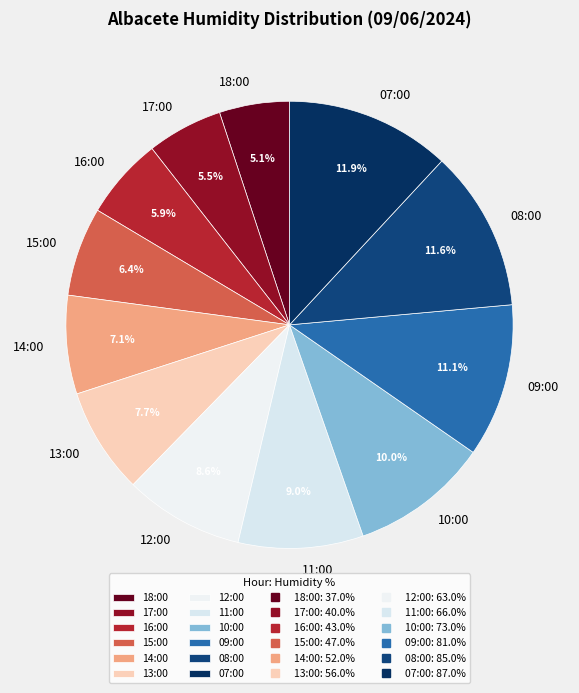

Do 14:00 and 17:00 together represent more than half of the pie?

No